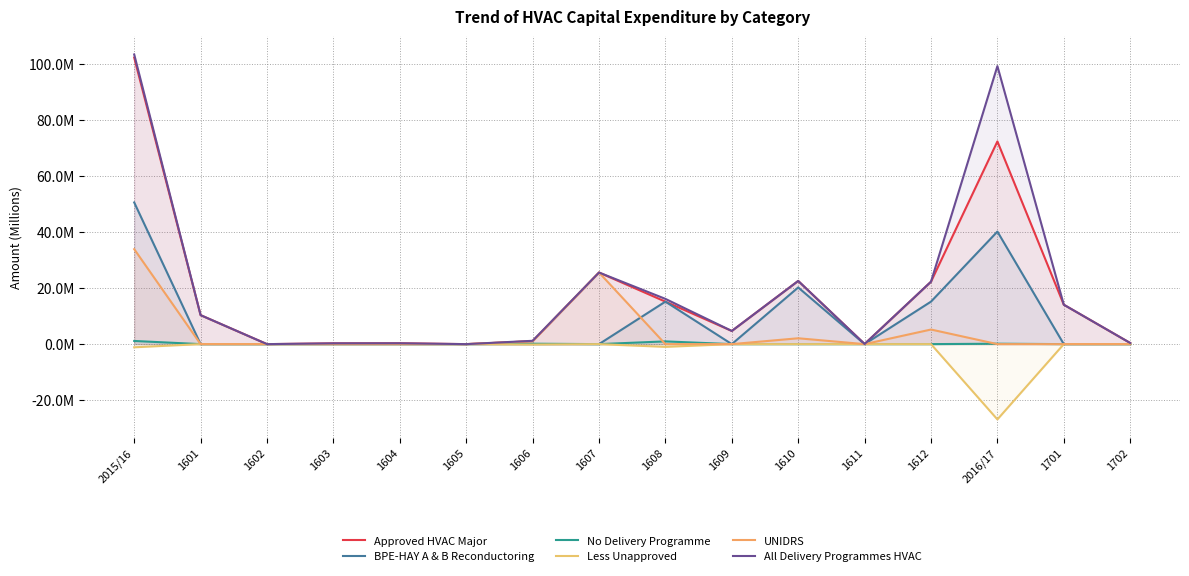

What is the label of the 7th point from the right?

1609